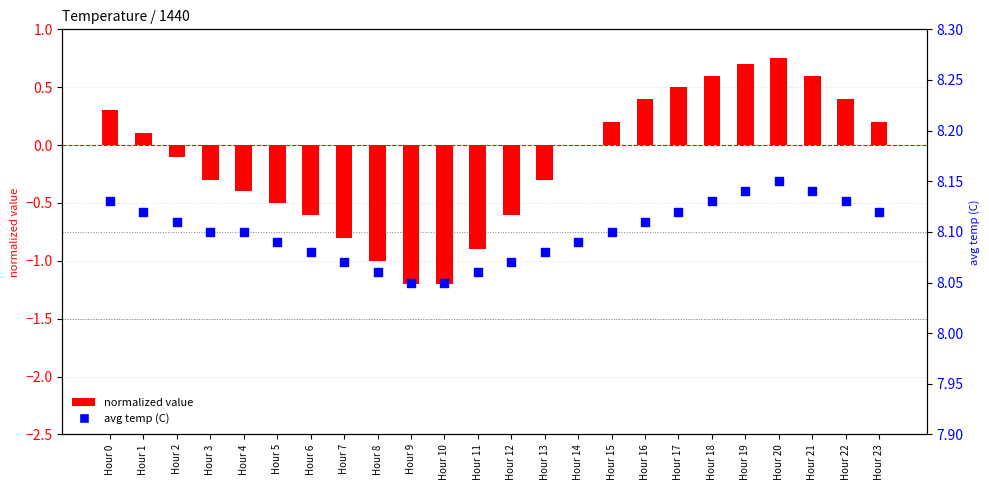

What is the total value across all series at Hour 23?

8.3